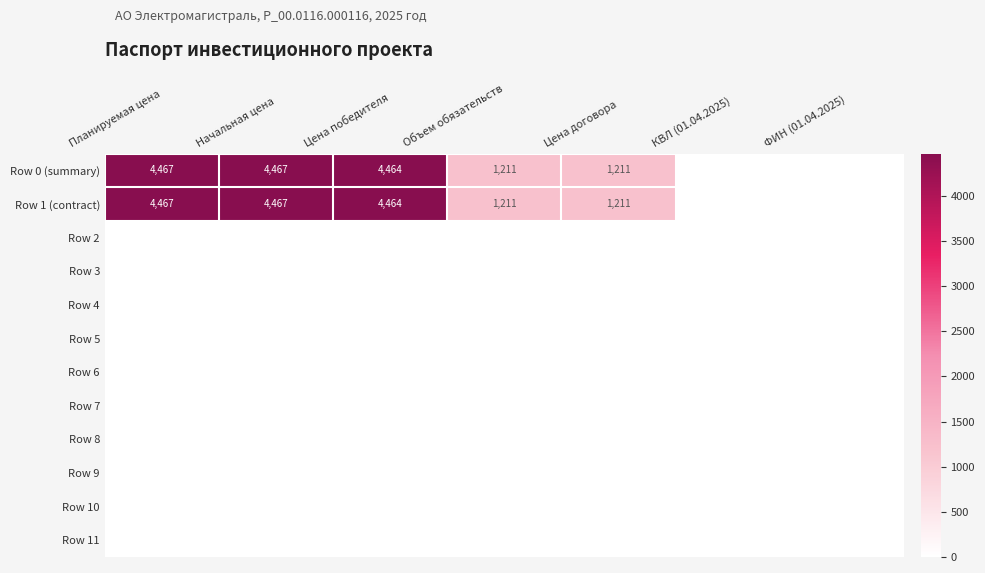

At which category is the sum across all series the highest?

Планируемая цена